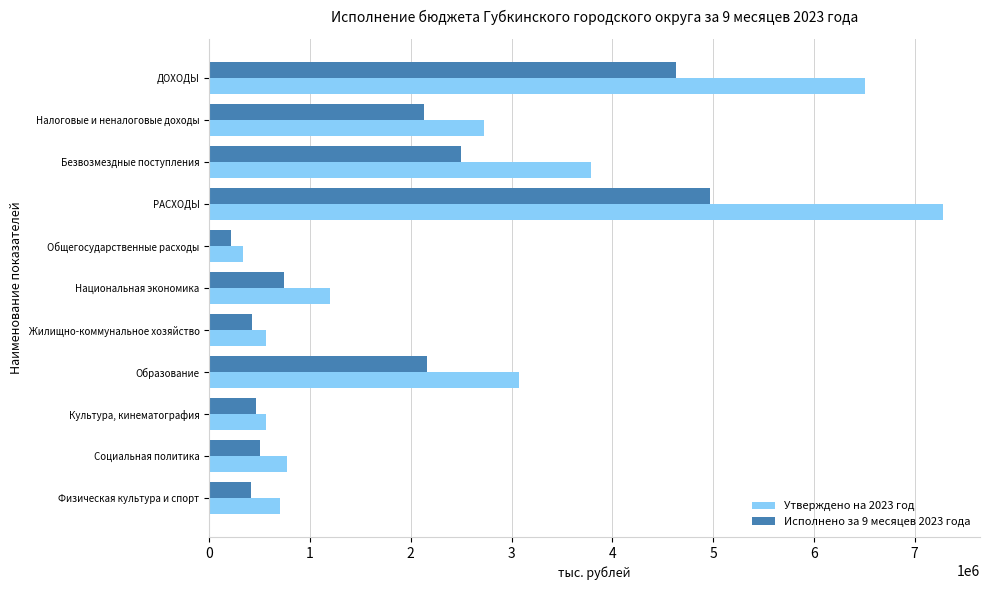

What value does the Утверждено на 2023 год series have at Культура, кинематография?

561564.8